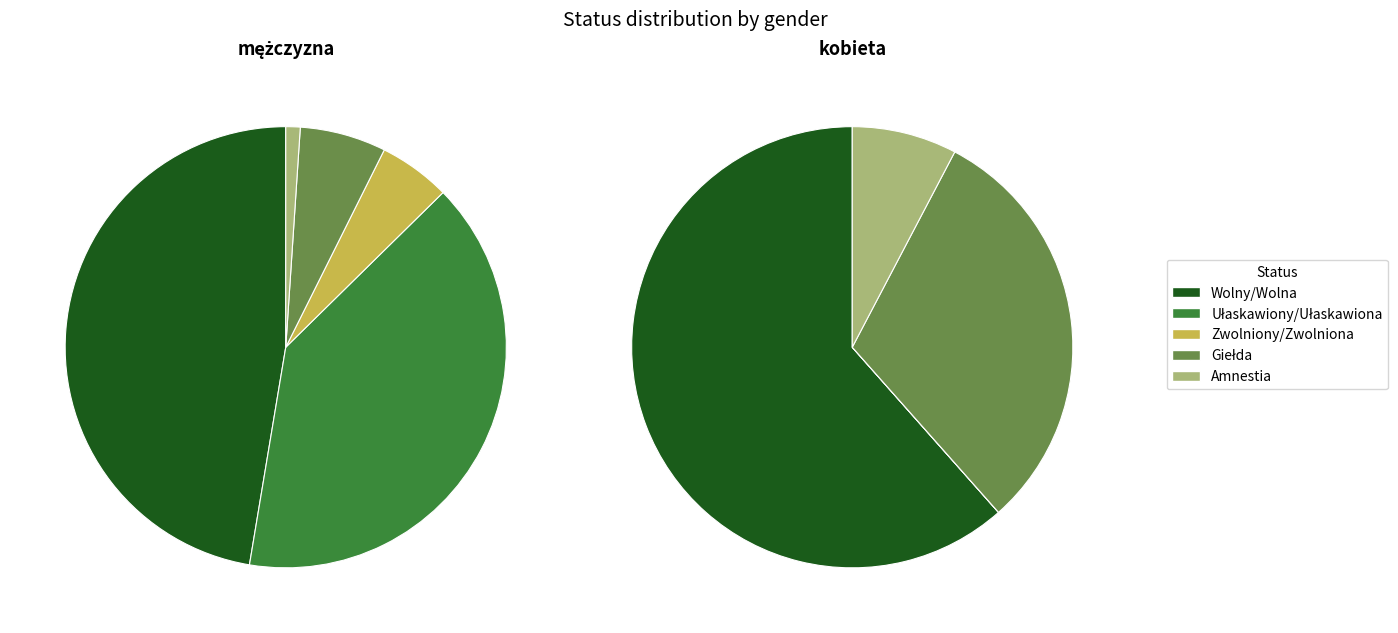

Which series has the largest range (max minus min)?

mężczyzna